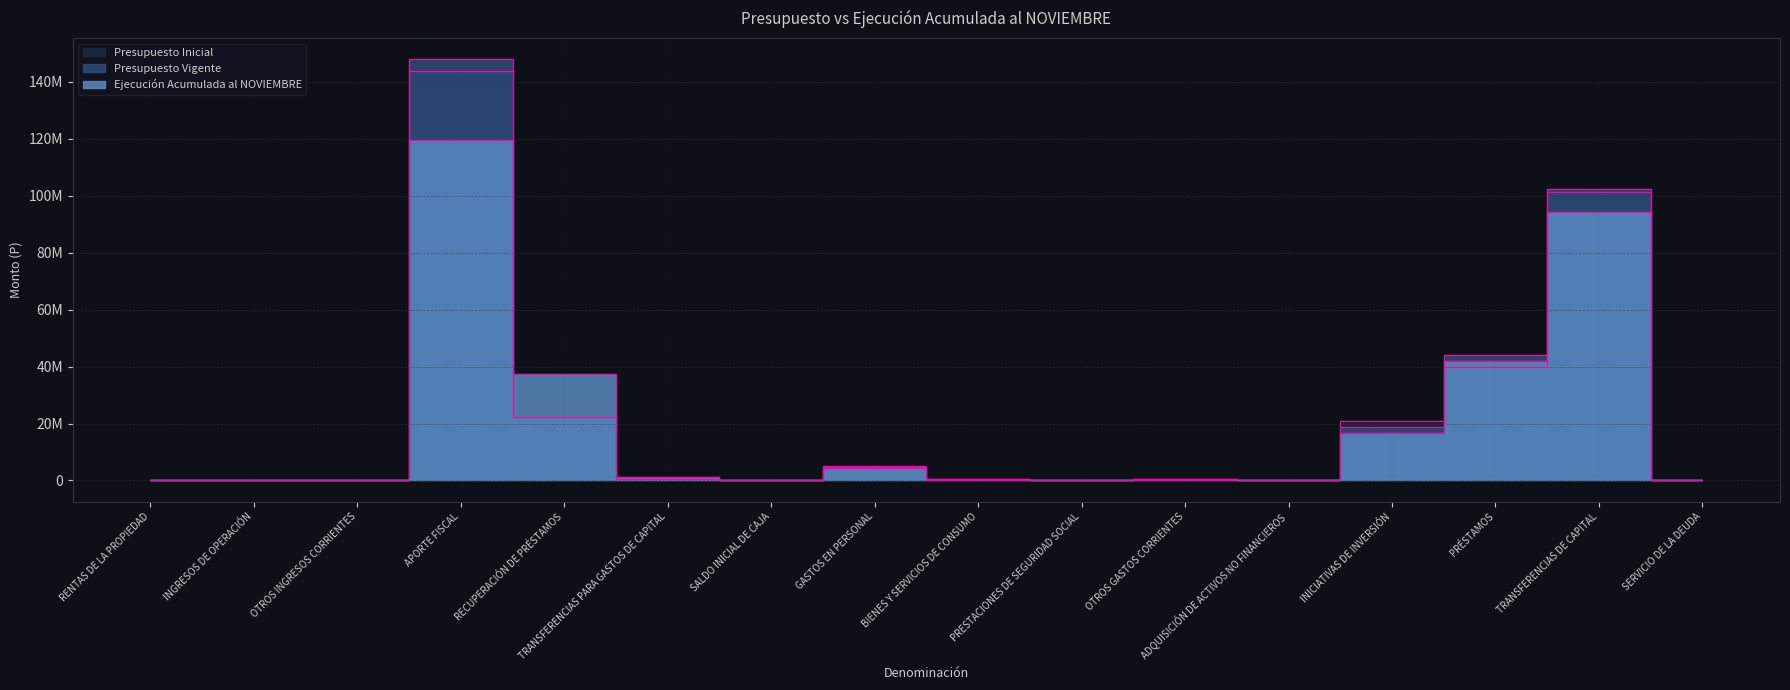

How many values in the Presupuesto Vigente series exceed 399311?

7